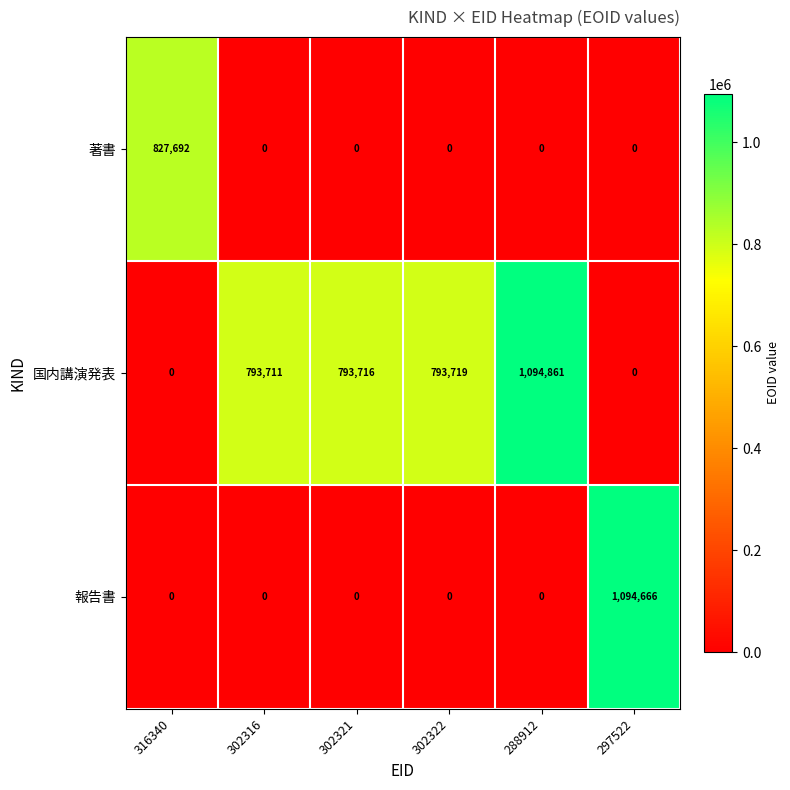

What is the highest value of the 著書 series?

827692